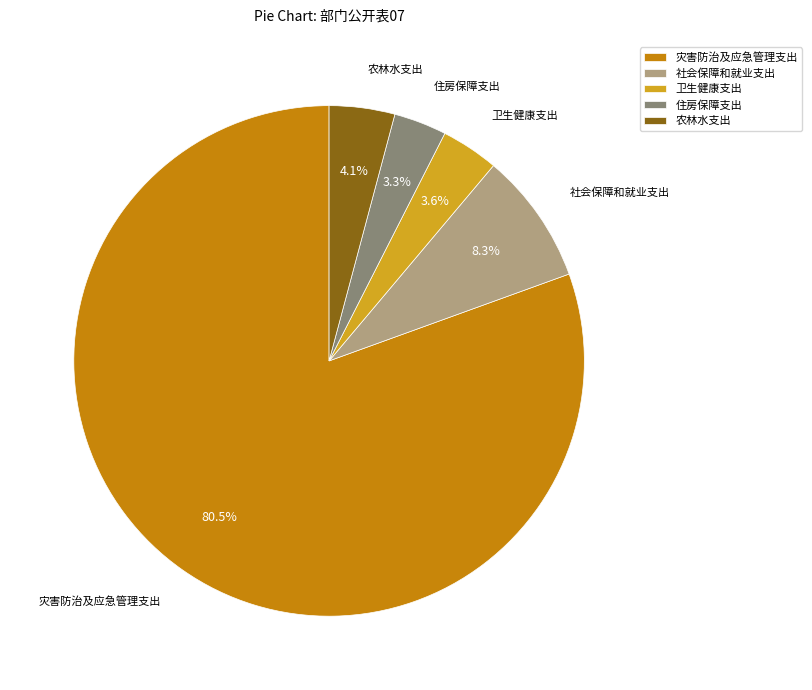

Is there a majority slice in this chart?

Yes